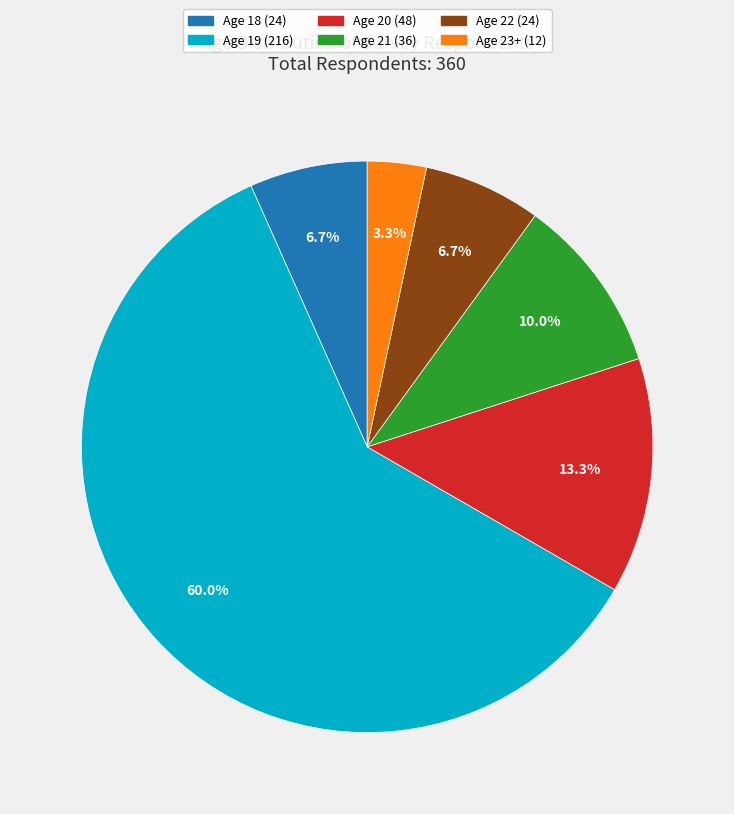

What percentage is the Age 21 slice, to the nearest percent?

10%